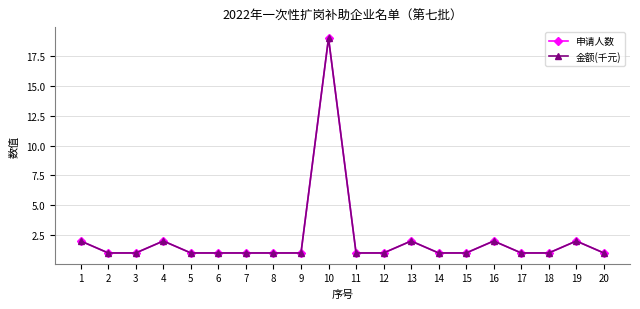

Is it true that 申请人数 equals 1 at 12?

True